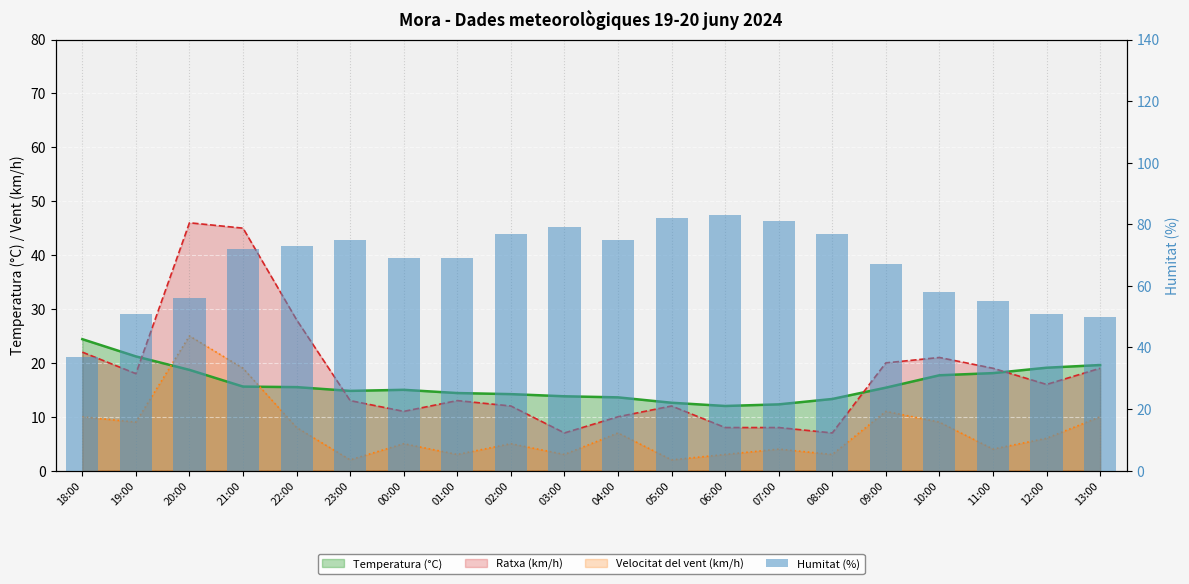

Read the value at 10:00, to the nearest 10.

60